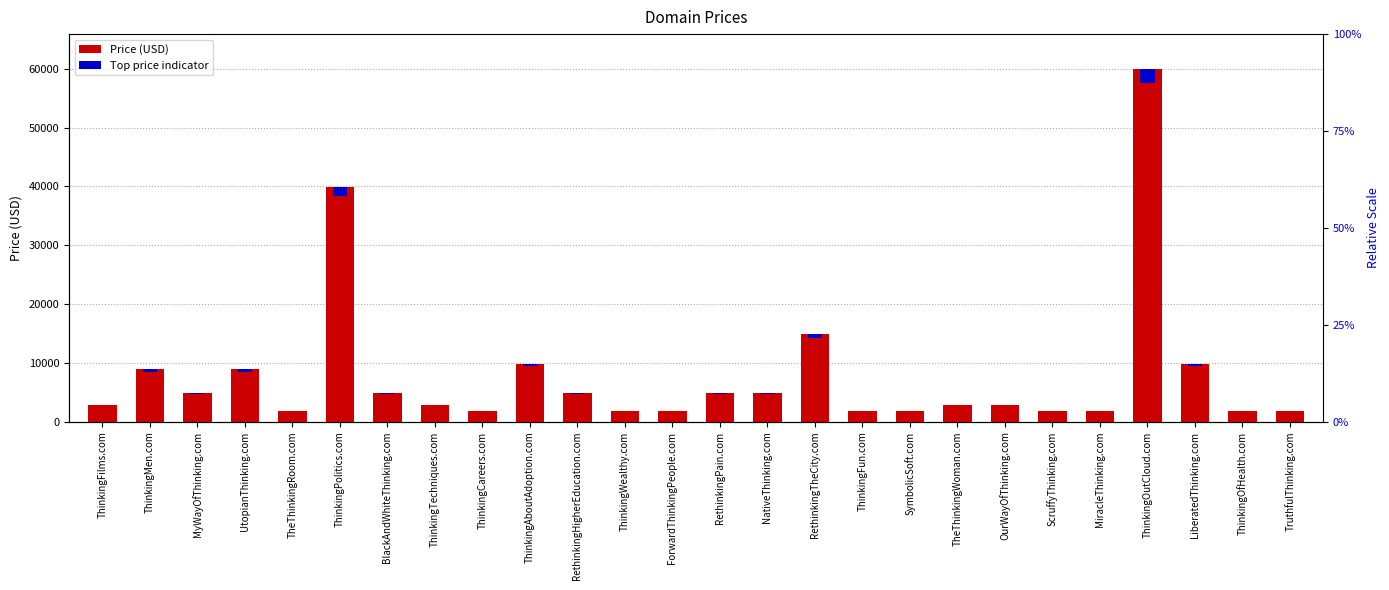

Between ThinkingPolitics.com and ThinkingFilms.com, which is larger?

ThinkingPolitics.com